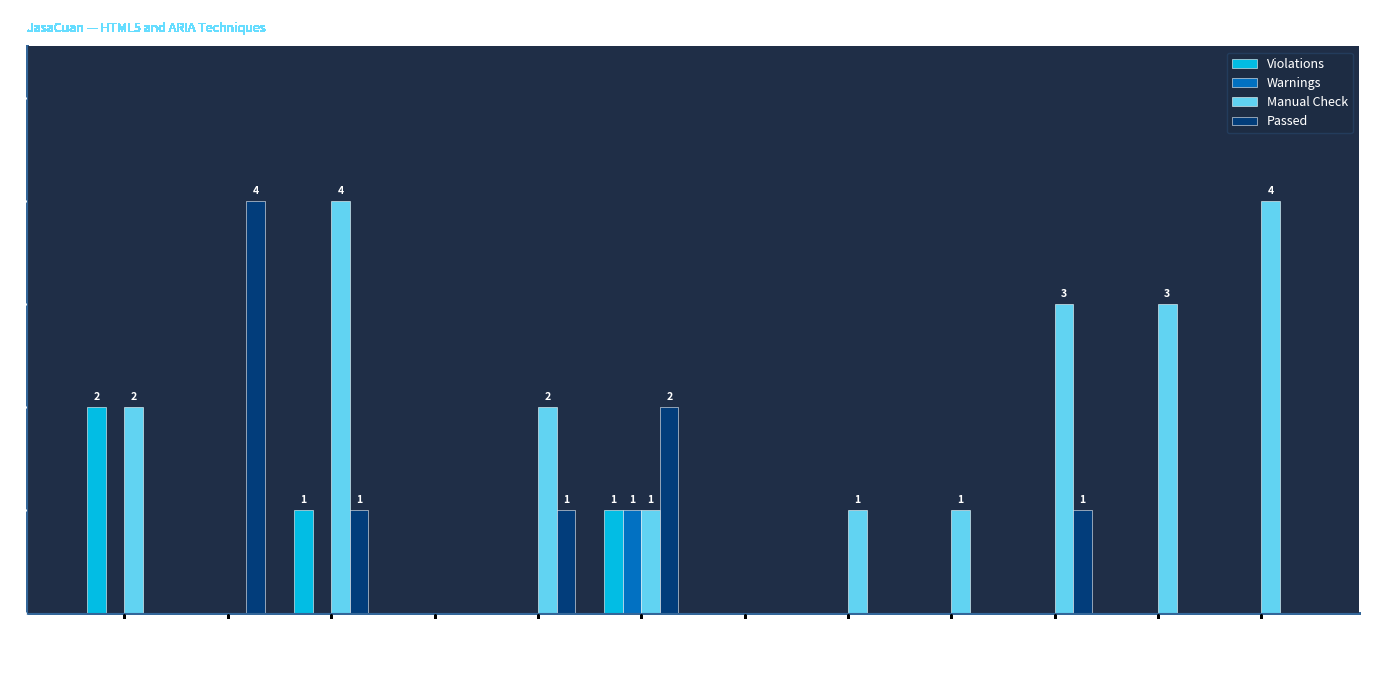

At which category is the sum across all series the highest?

Styles/Content